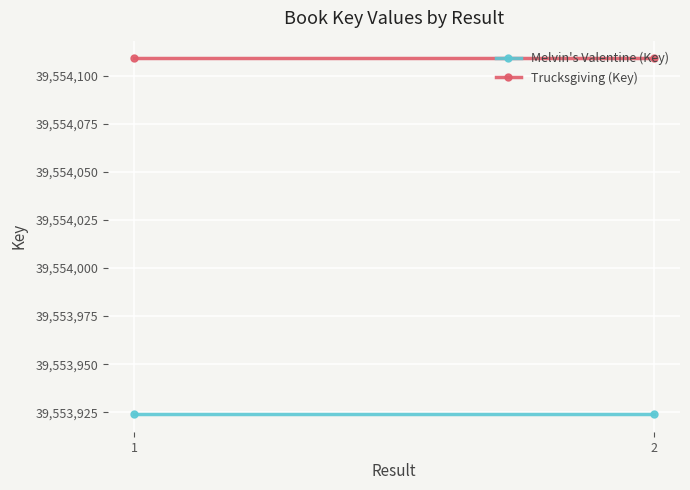

What is the average value of the Trucksgiving (Key) series?

39554109